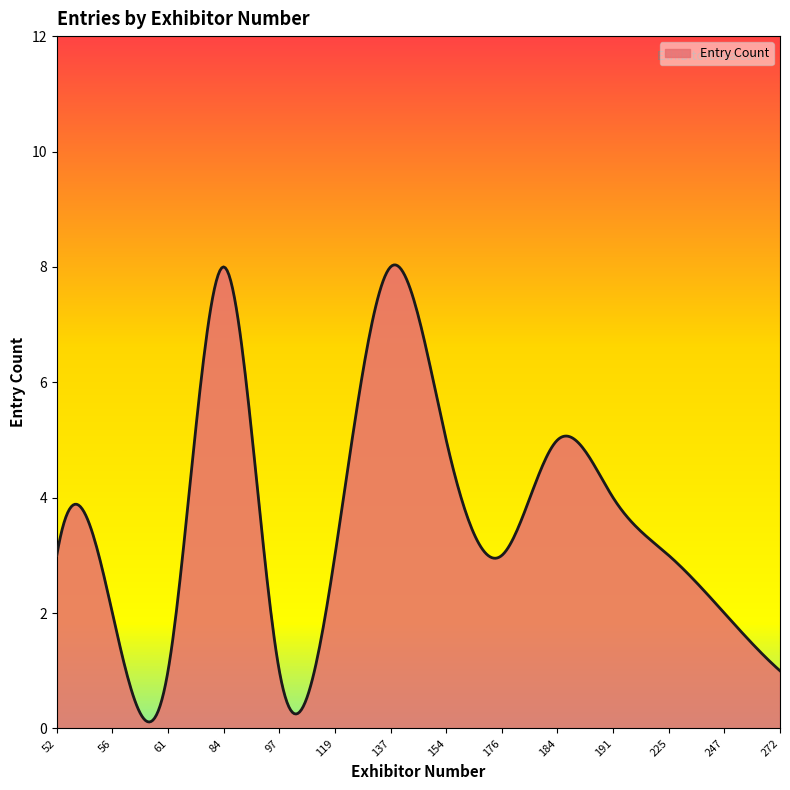

How many lines are shown in the chart?

1